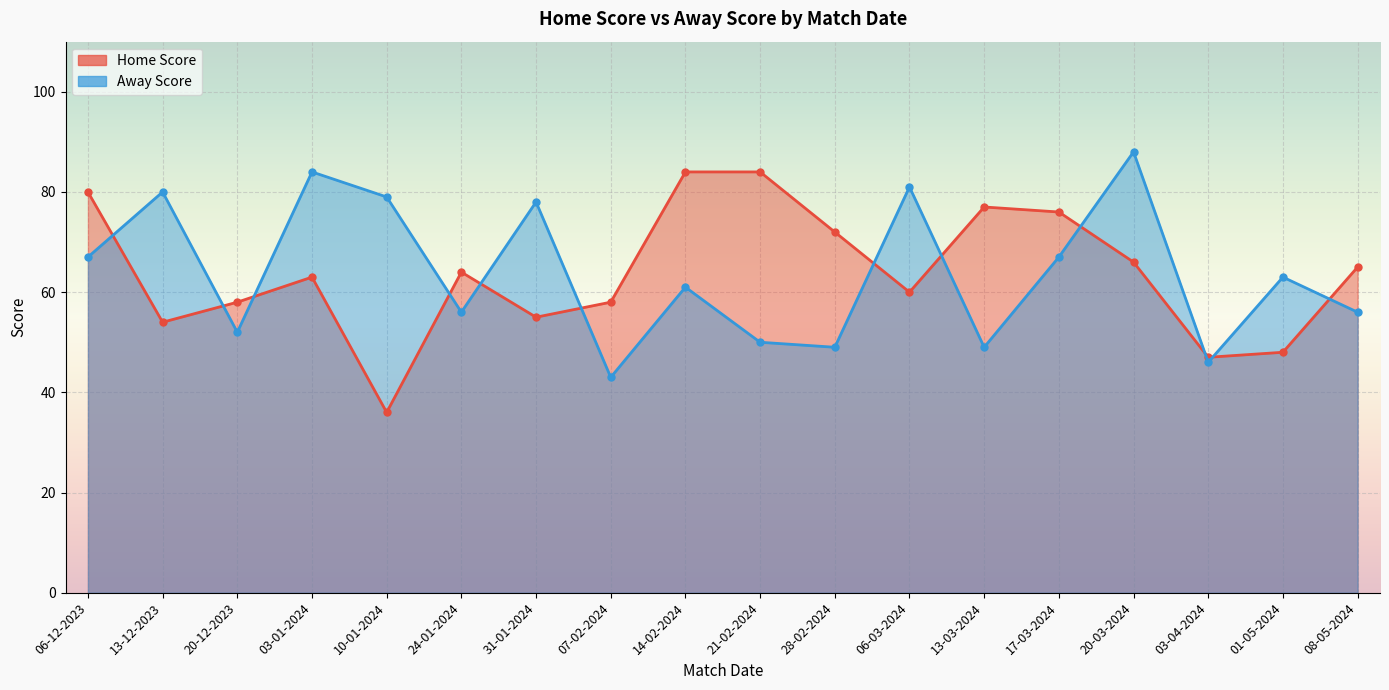

How many categories are shown in the chart?

18